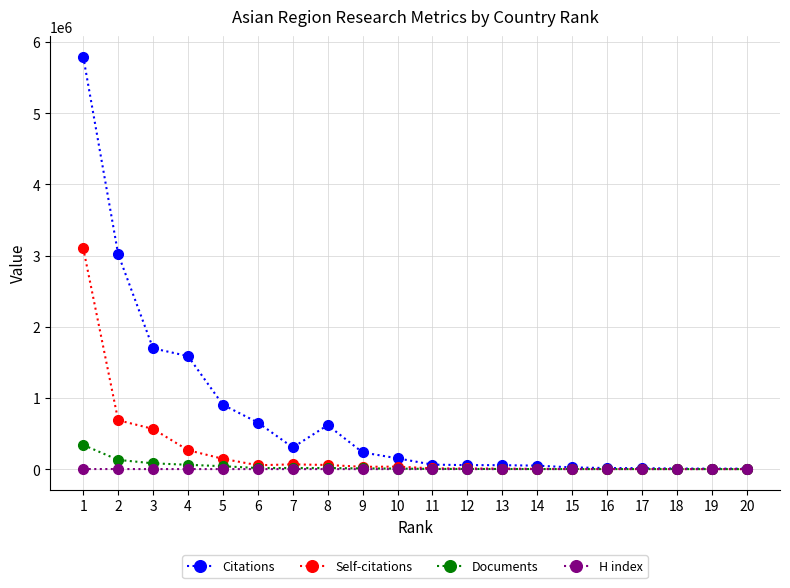

The value of Citations at 7 is 537007. True or false?

False